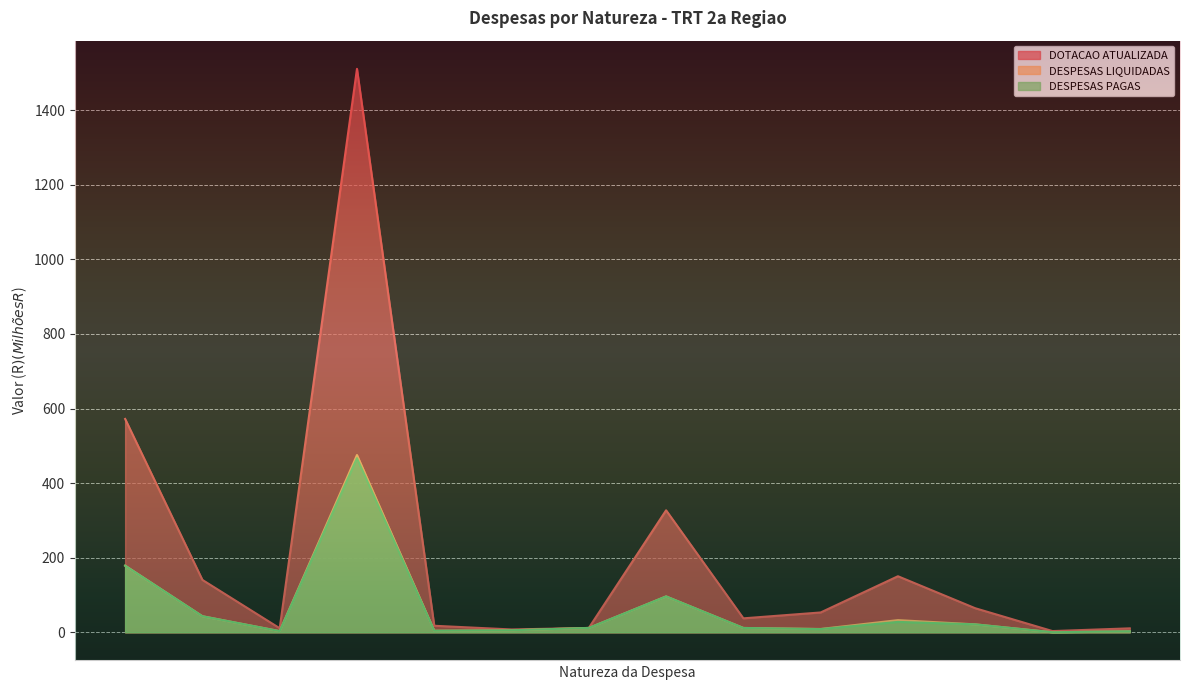

What is the highest value of the DESPESAS PAGAS series?

466.8